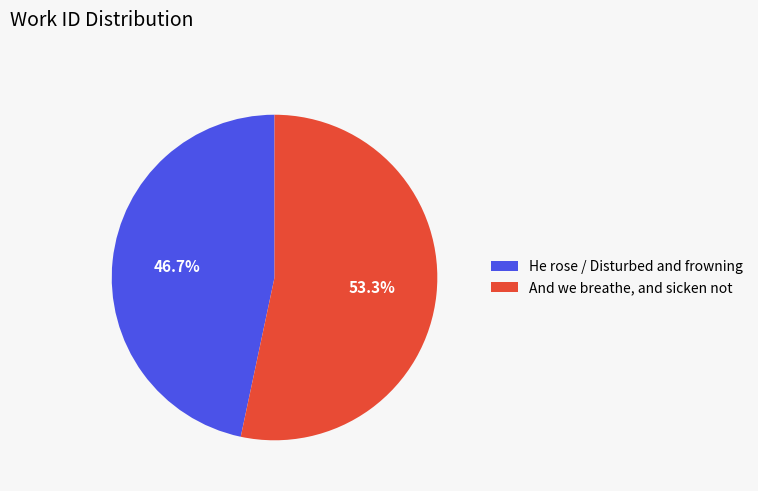

Which category has the smallest portion of the pie?

He rose / Disturbed and frowning